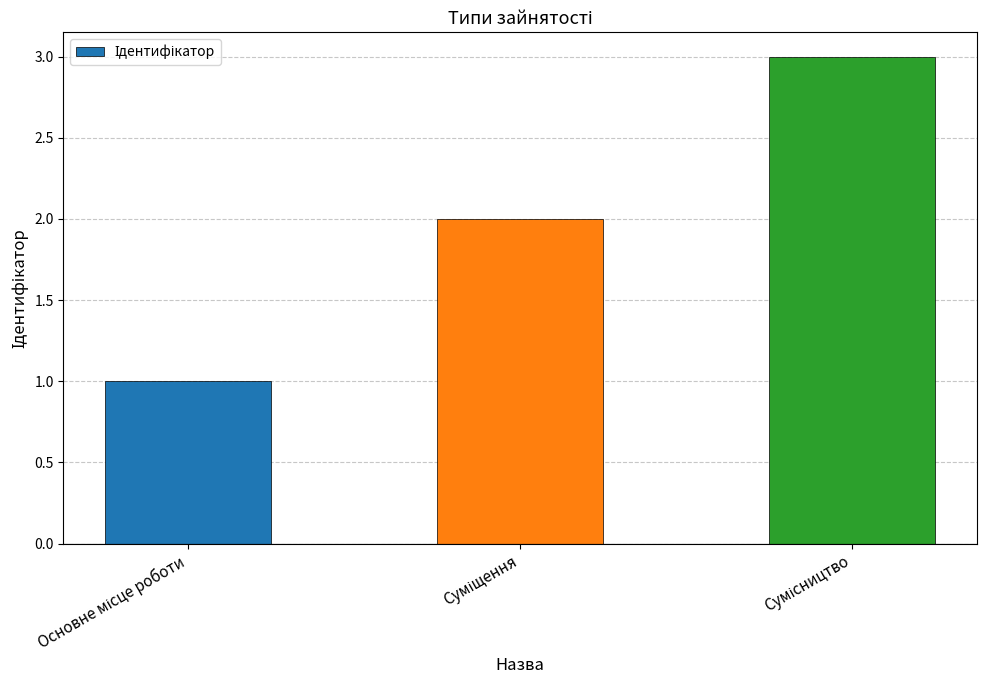

What is the sum of all values?

6